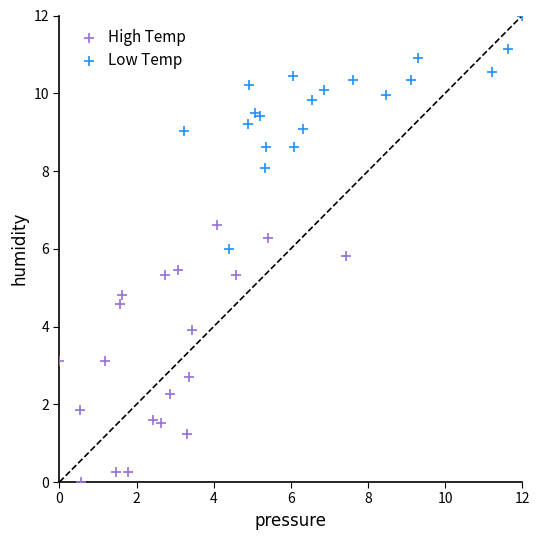

Which series contains the lowest Y value?

High Temp